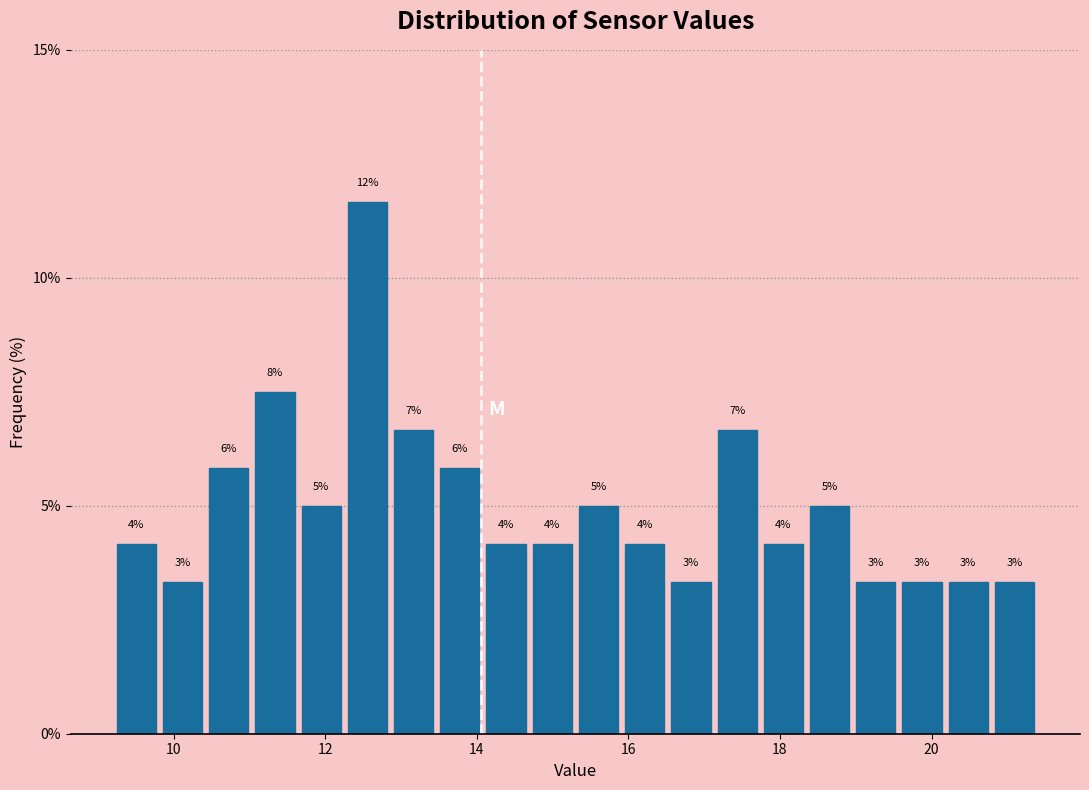

Read against the x-axis, roughly where is the centre of the tallest bar?

12.6